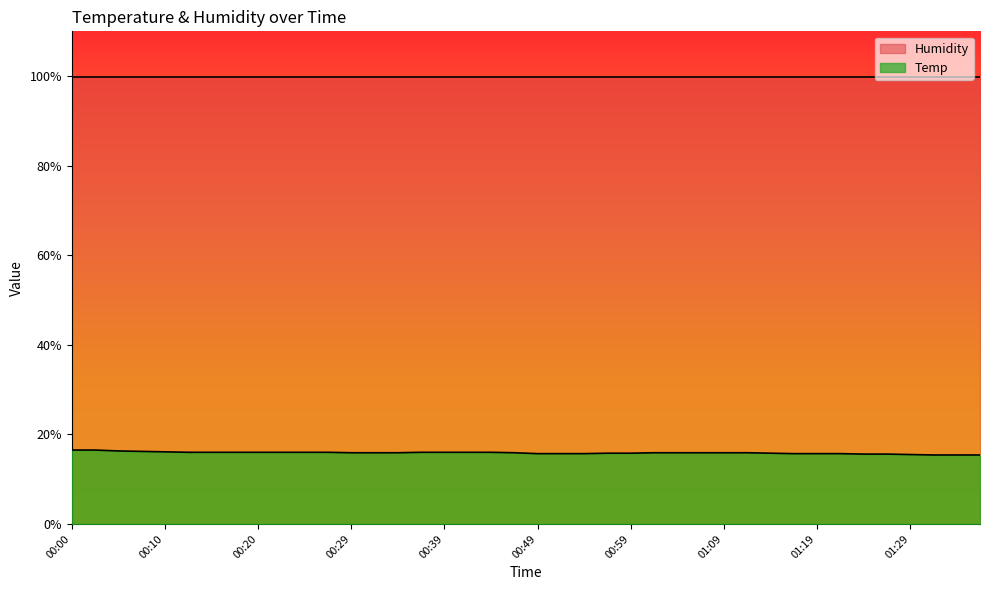

Reading left to right, transcribe all the data shown in this chart.

16.5	16.5	16.3	16.2	16.1	16.0	16.0	16.0	16.0	16.0	16.0	16.0	15.9	15.9	15.9	16.0	16.0	16.0	16.0	15.9	15.7	15.7	15.7	15.8	15.8	15.9	15.9	15.9	15.9	15.9	15.8	15.7	15.7	15.7	15.6	15.6	15.5	15.4	15.4	15.4